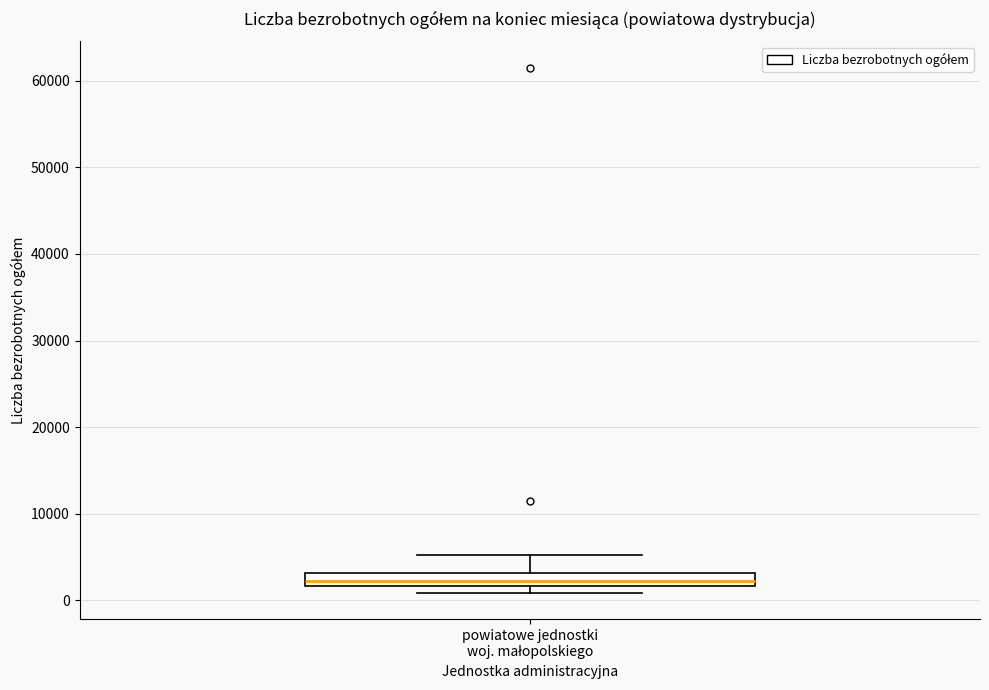

Where is the lower edge of the box for powiatowe jednostki woj. małopolskiego on the y-axis? The values are not printed on the chart, so give them approximately, as read against the axis.

2000